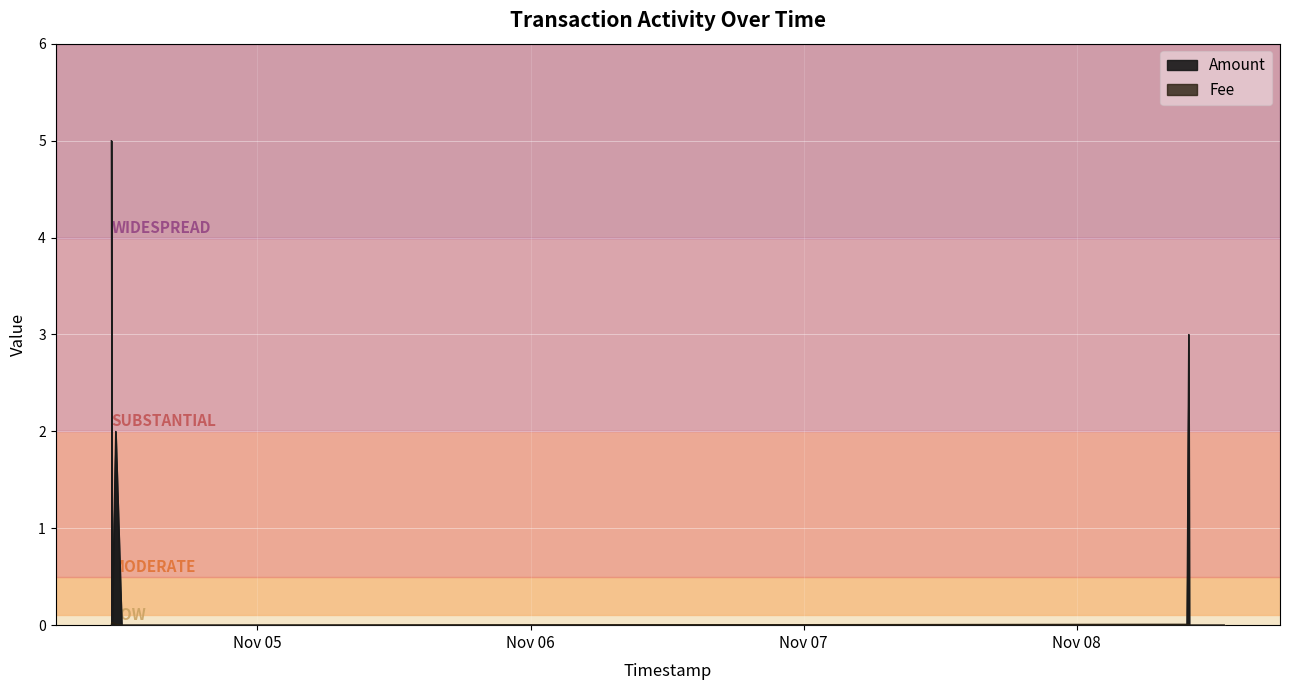

How many data points in Amount are above 0?

3